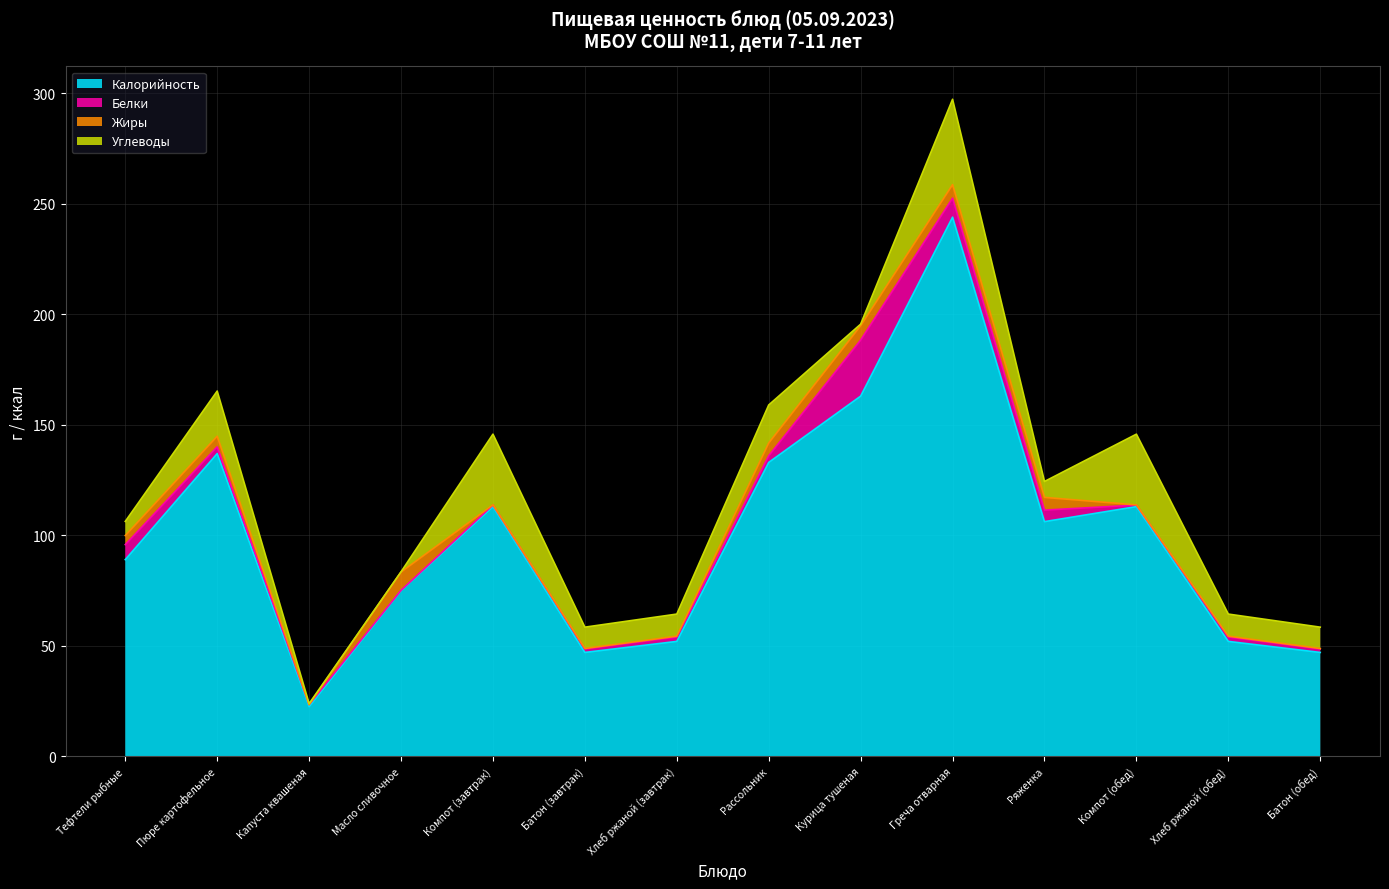

What is the difference between the second highest and minimum values in the Белки series?

8.5